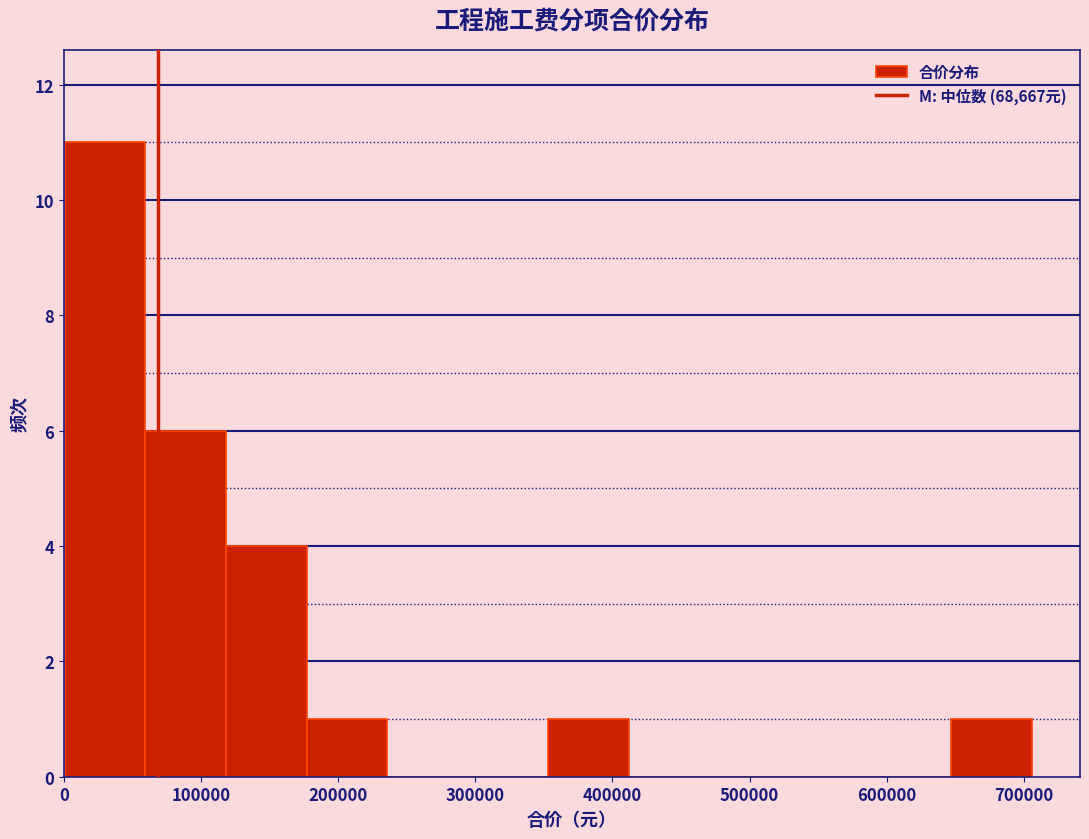

Reading left to right, transcribe this chart: for each bar, give the range it covers on the x-axis and its height. Neither the bar edges nor the heights are printed on the chart, so give them approximately, as read against the axes.

0 to 60000: 11
60000 to 120000: 6
120000 to 180000: 4
180000 to 240000: 1
240000 to 290000: 0
290000 to 350000: 0
350000 to 410000: 1
410000 to 470000: 0
470000 to 530000: 0
530000 to 590000: 0
590000 to 650000: 0
650000 to 710000: 1